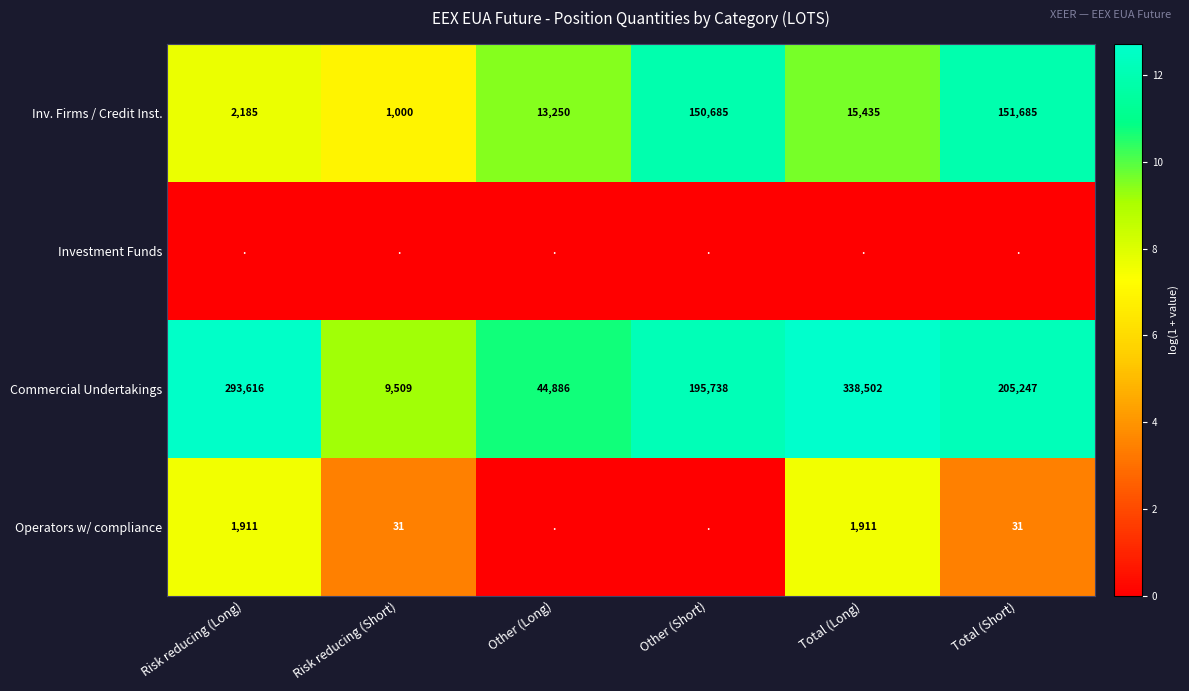

The Commercial Undertakings series shows 21.9 at Risk reducing (Long). True or false?

False